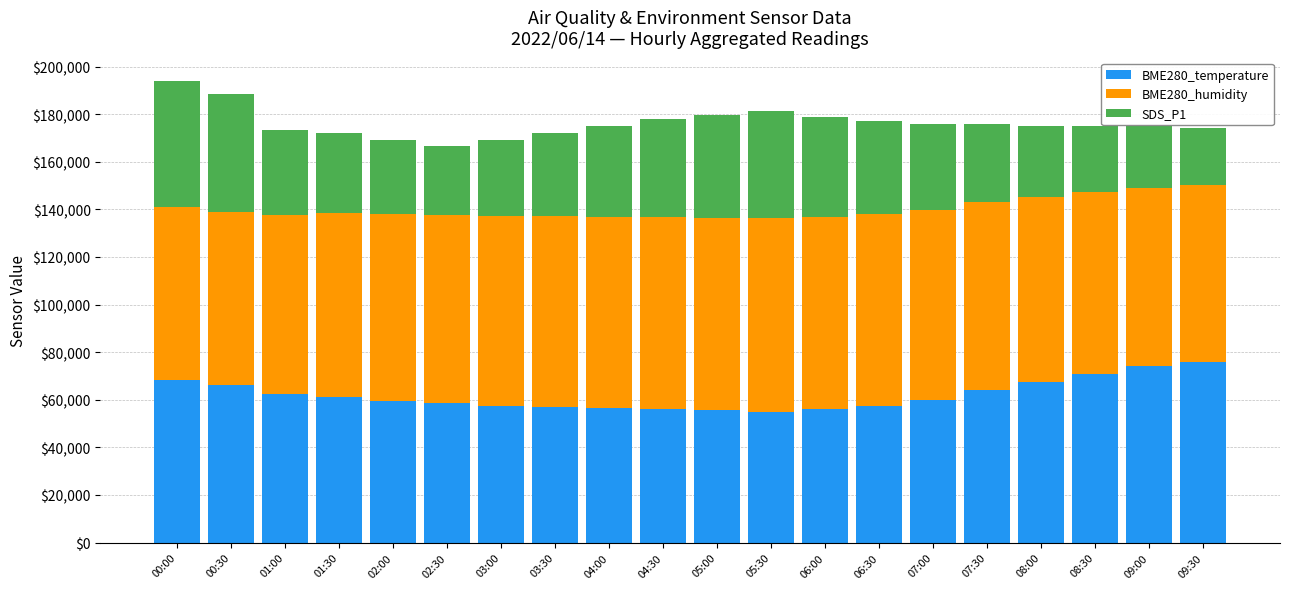

What is the lowest value of the BME280_temperature series?

55000